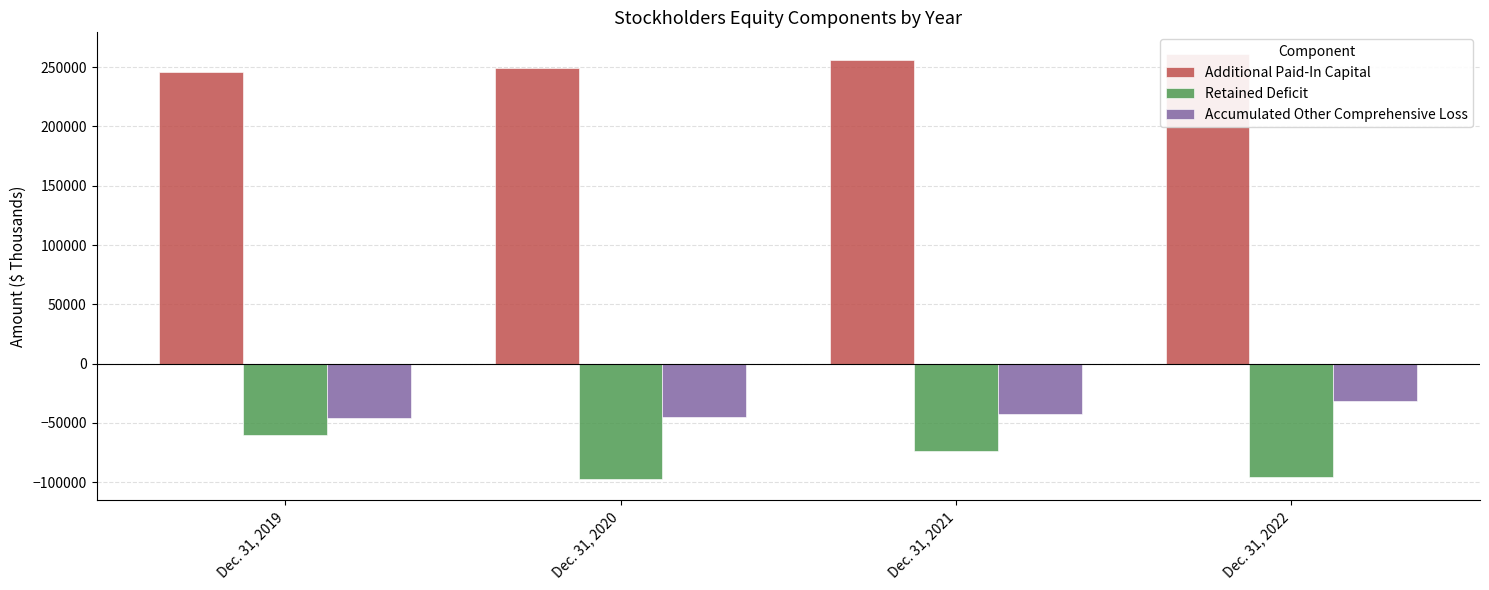

How many groups of bars are there?

4